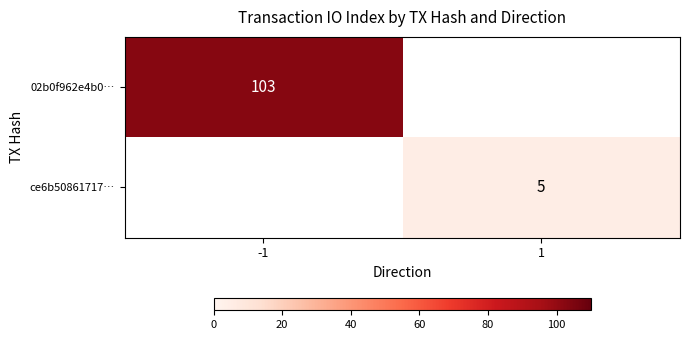

The 02b0f962e4b0… series shows 103 at -1. True or false?

True